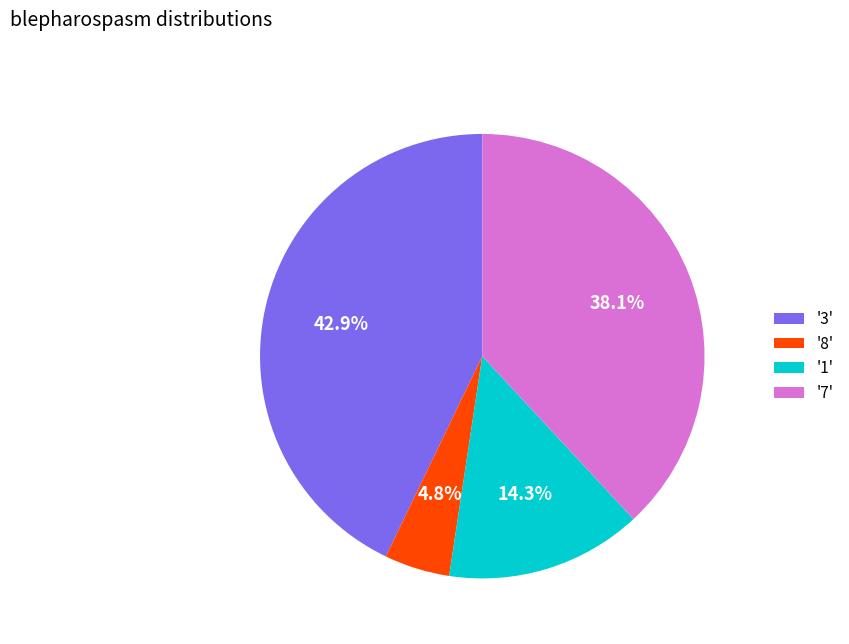

Is there a majority slice in this chart?

No